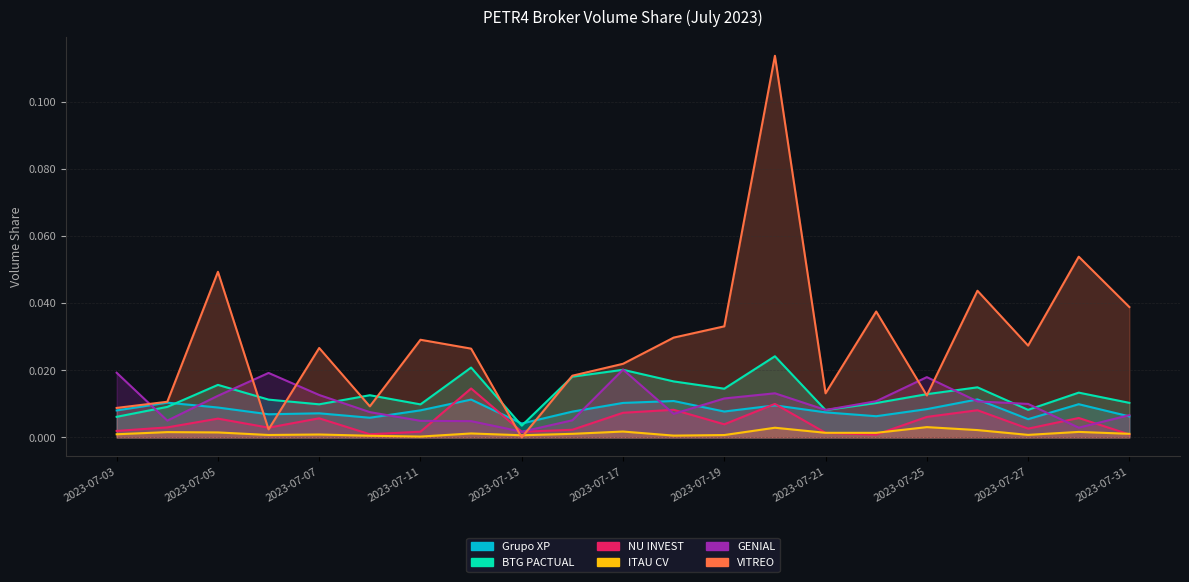

In ITAU CV, how many points are lower than both neighbors (excluding endpoints)?

6